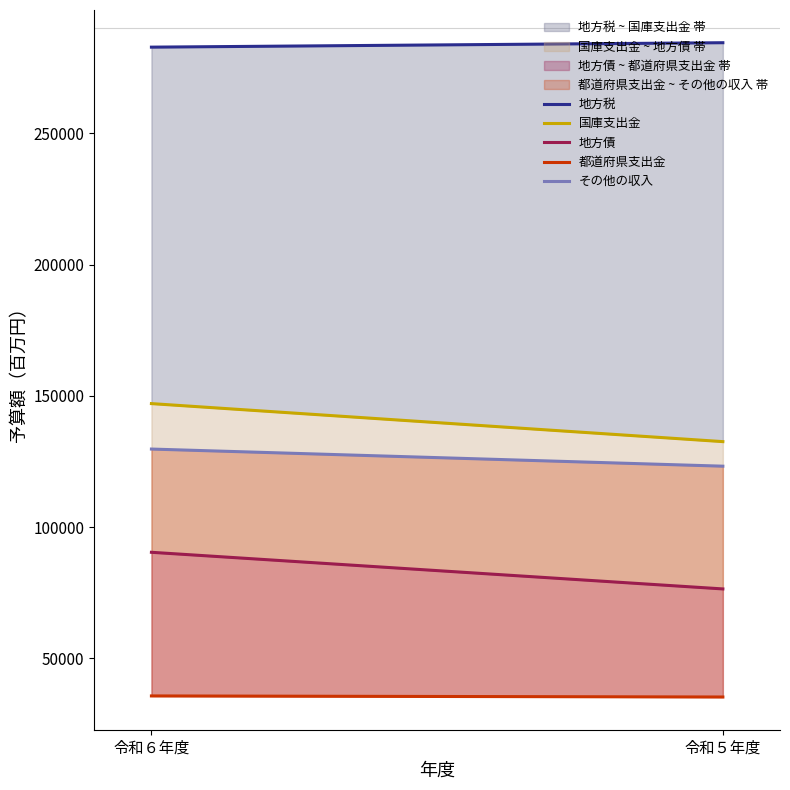

Which has a higher value, 令和６年度 or 令和５年度?

令和５年度